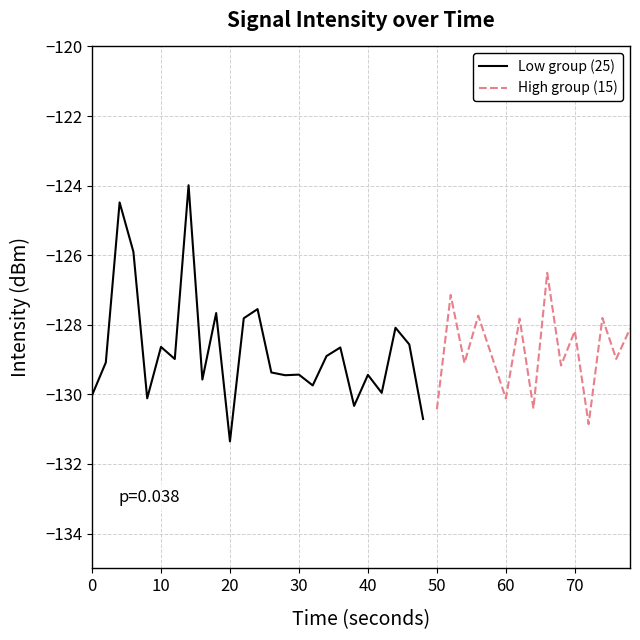

The value of Low group (25) at 10 is -201.9. True or false?

False